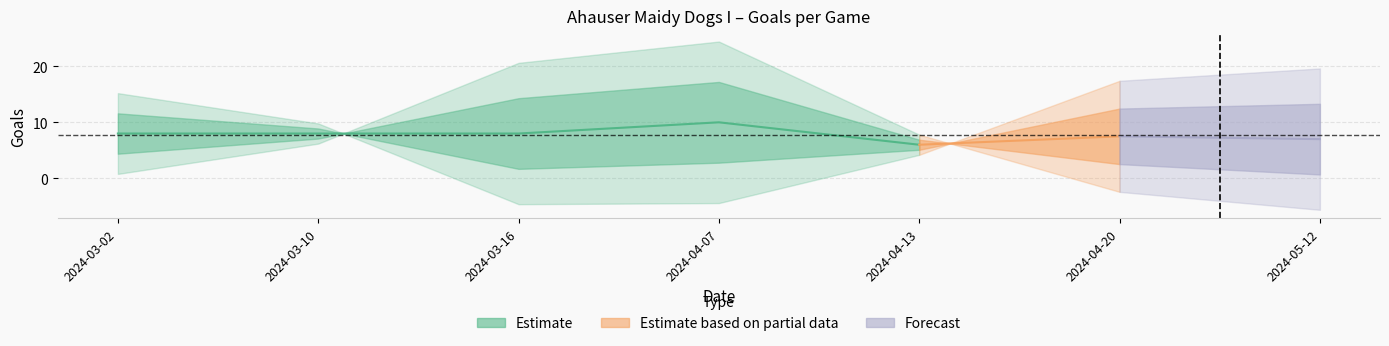

True or false: TG has more than 0 interior local peaks.

True